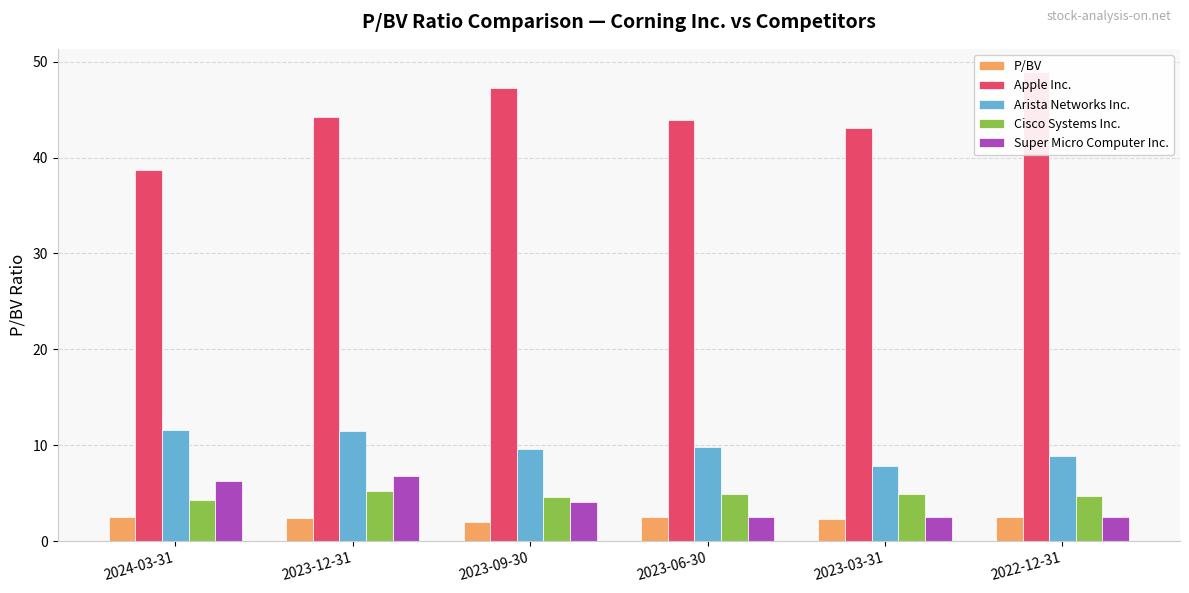

Between 2023-06-30 and 2023-12-31, which is larger?

2023-06-30